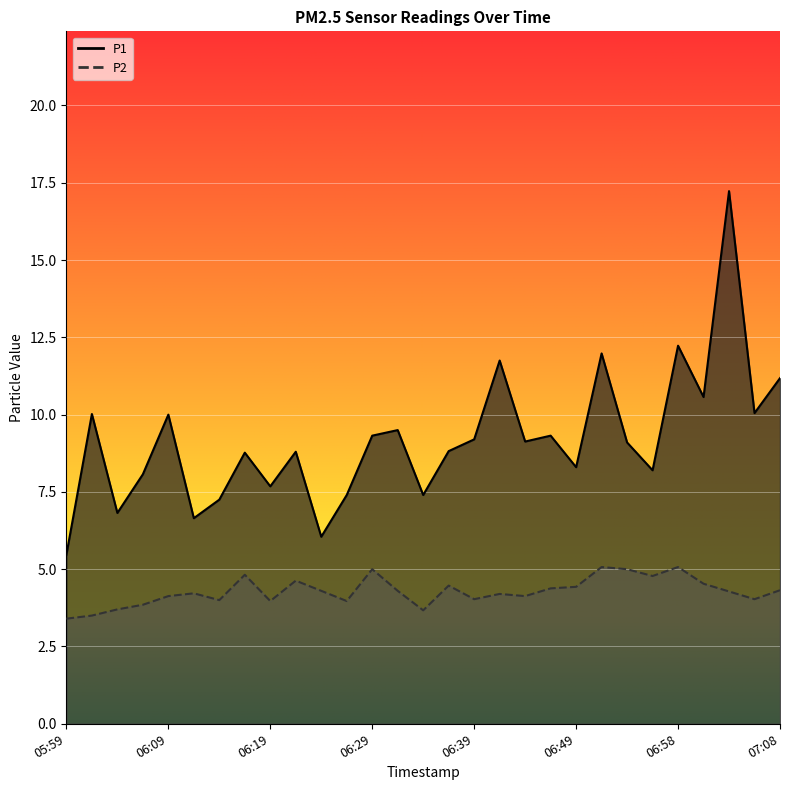

What position from the right is 06:58?

5